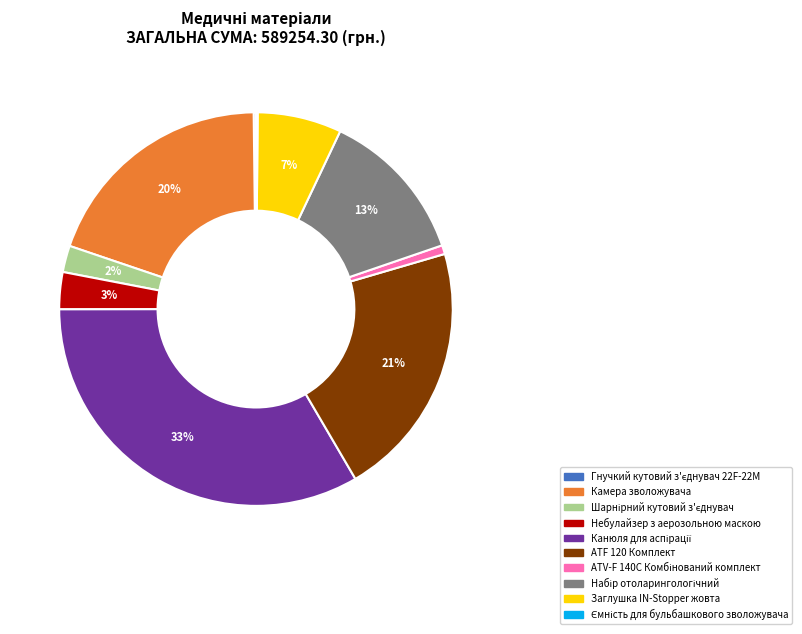

Which has a higher value, Заглушка IN-Stopper жовта or ATF 120 Комплект?

ATF 120 Комплект